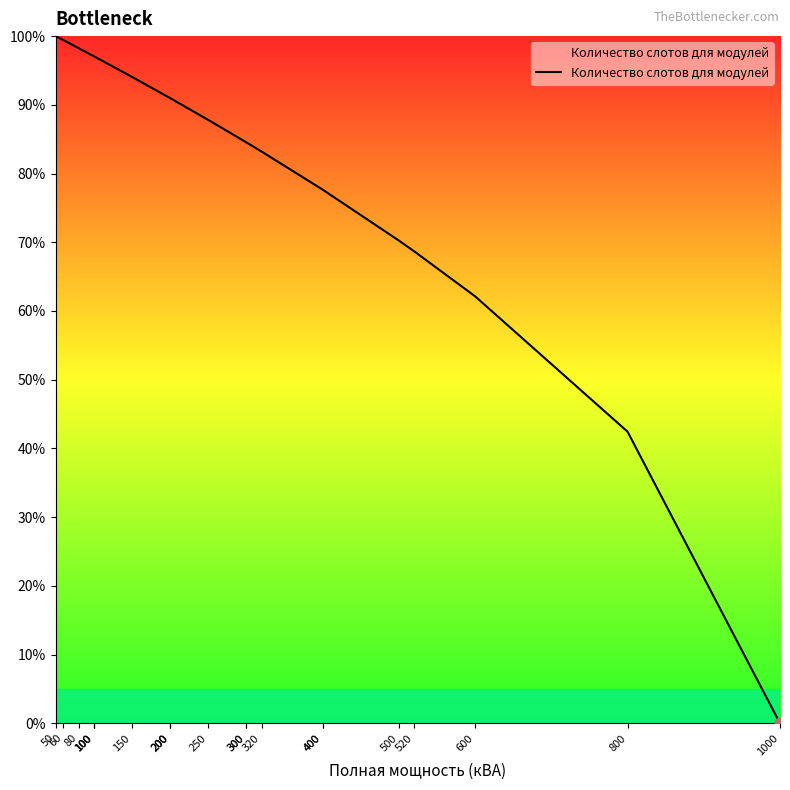

Approximately how many times larger is the value at 250 compared to 150?

0.9